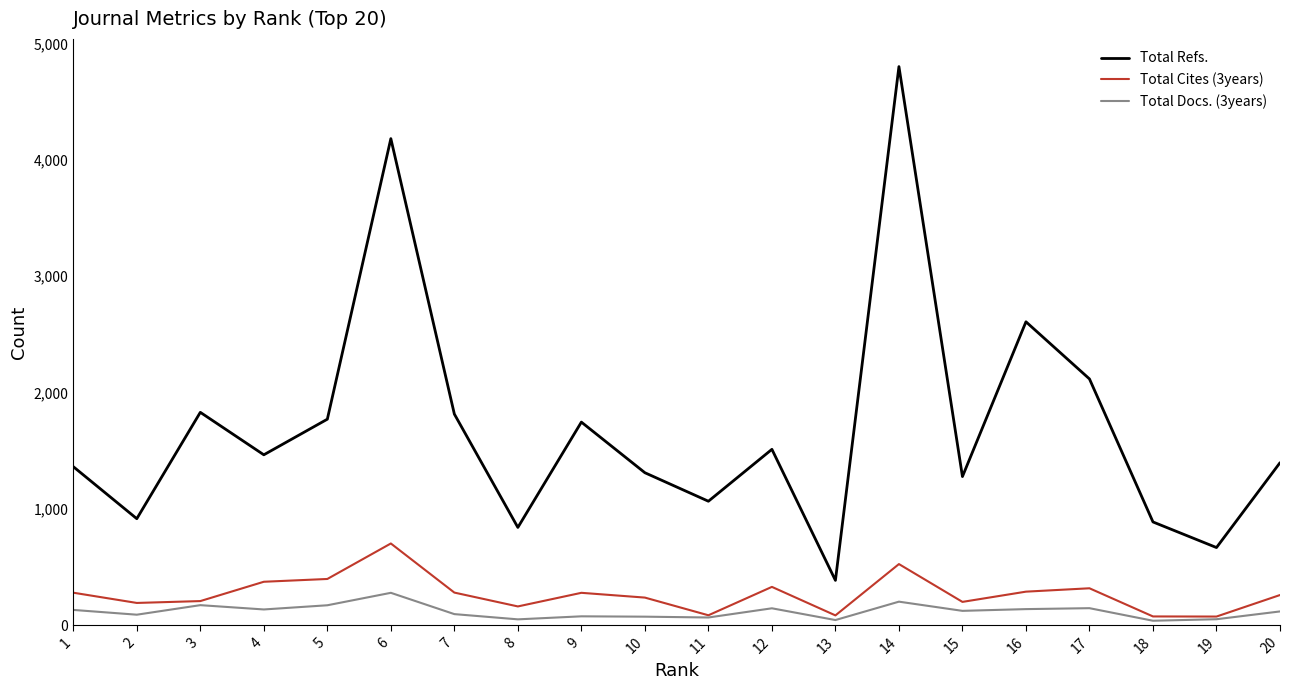

What is the sum of the Total Cites (3years) values at 13 and 8?

245